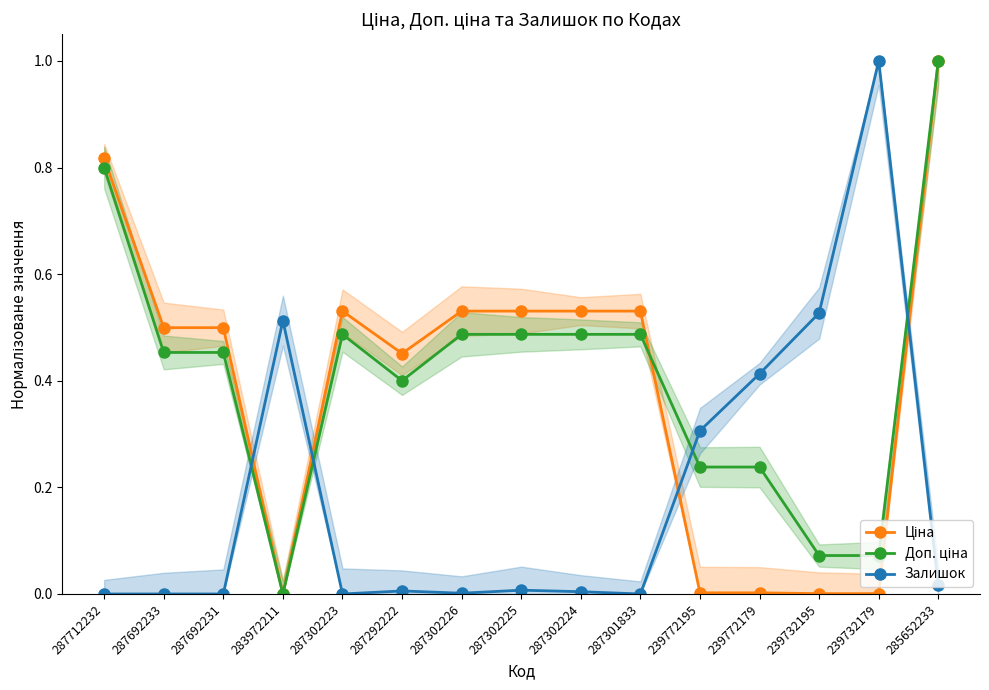

At which category is the sum across all series the highest?

285652233